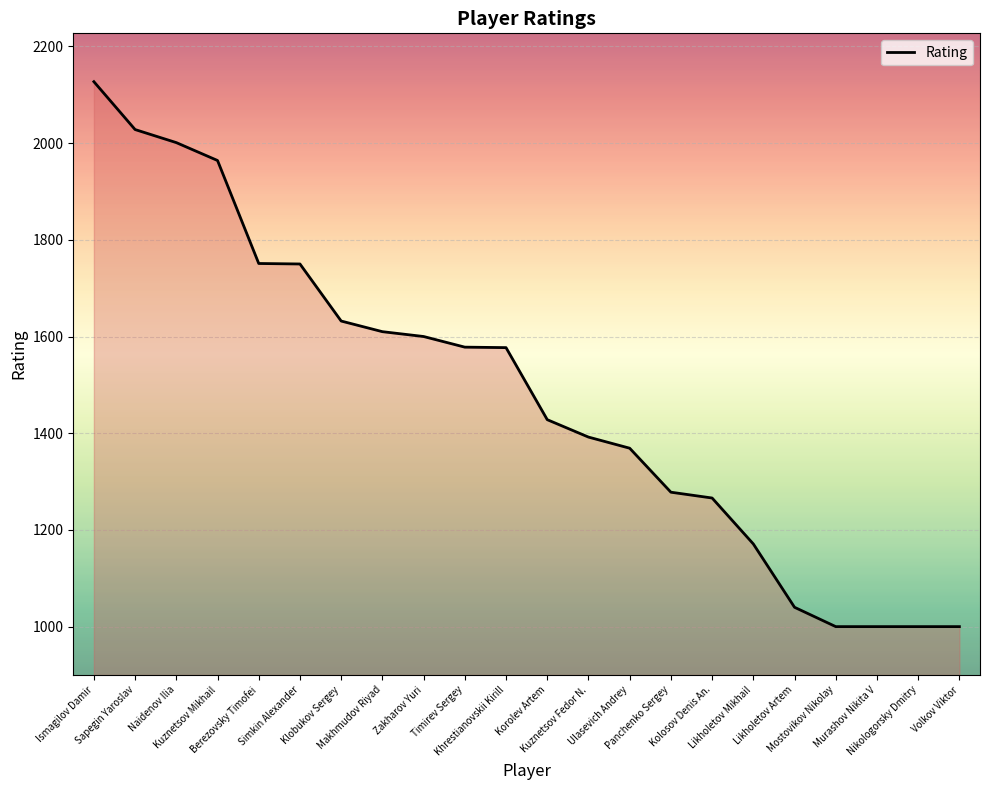

What is the minimum value shown in the chart?

1000